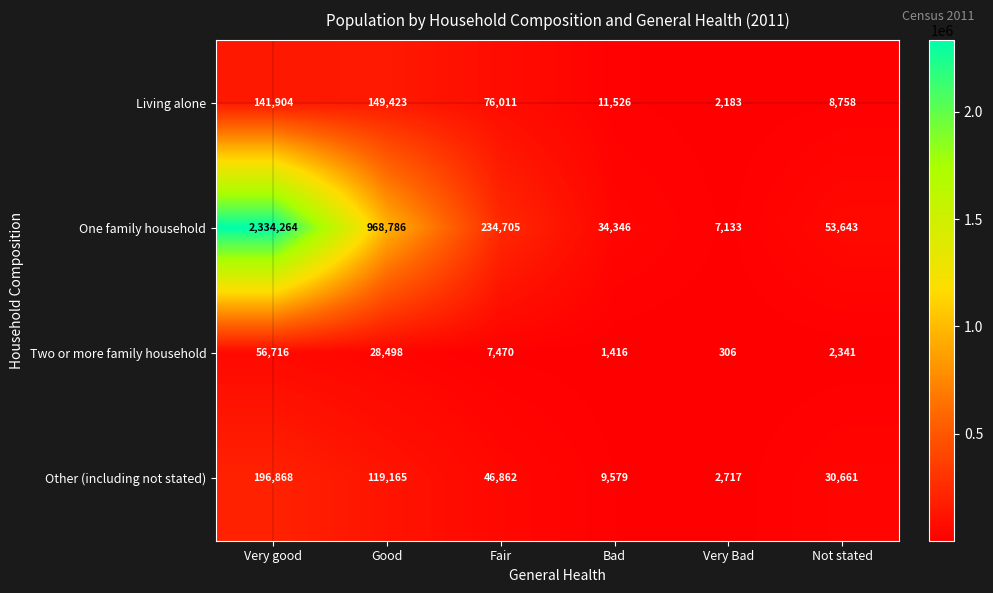

At which category is the sum across all series the highest?

Very good